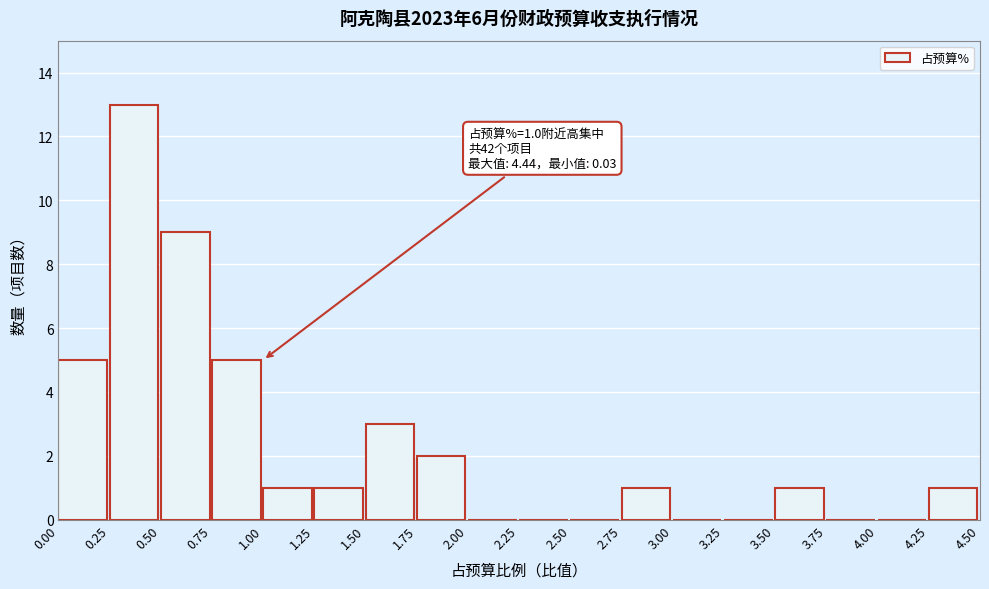

Over which range of the x-axis is the bar tallest?

0.25 to 0.50